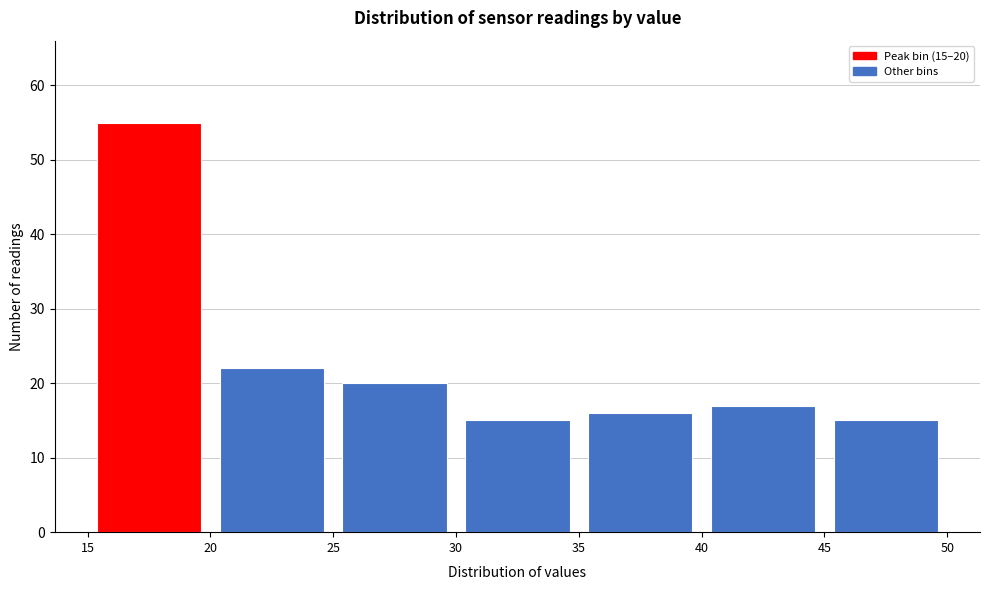

Over which range of the x-axis is the bar tallest?

15 to 20